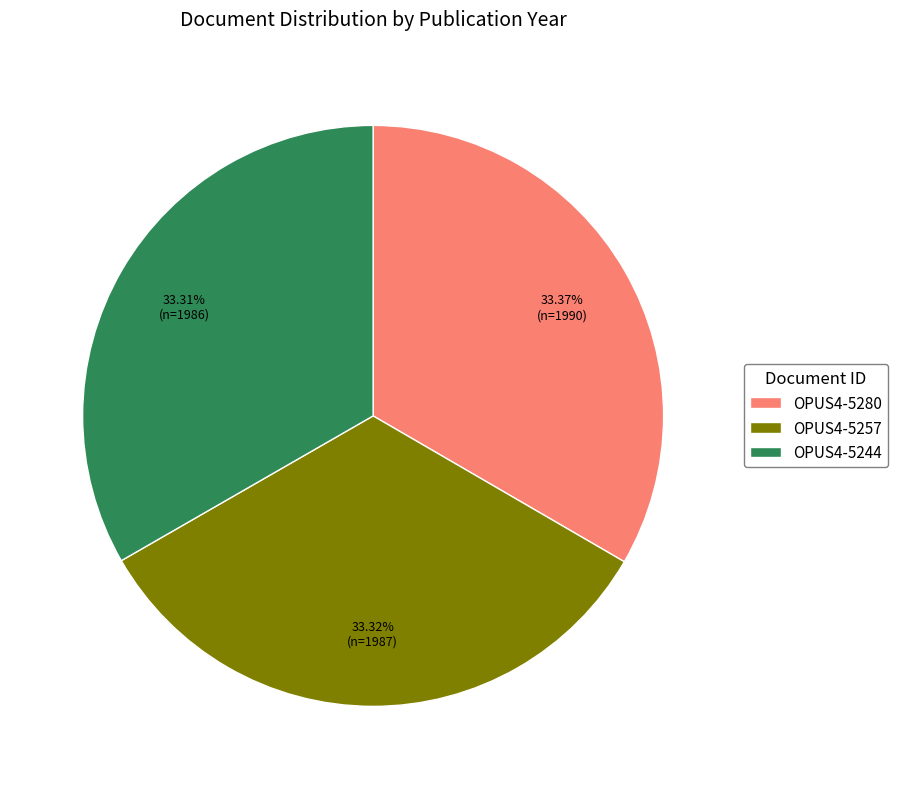

Count the number of slices in the pie.

3